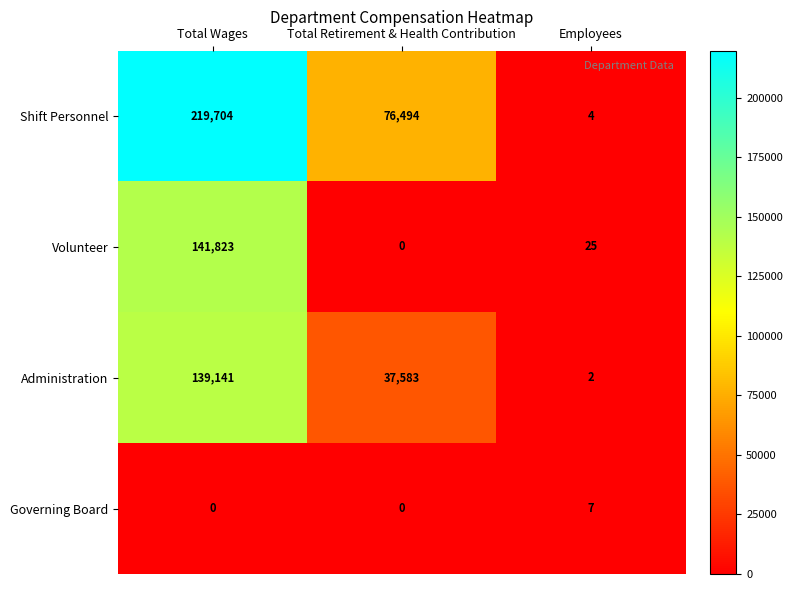

Reading left to right, what are all the values shown in this chart?

Shift Personnel: 219704	76494	4
Volunteer: 141823	0	25
Administration: 139141	37583	2
Governing Board: 0	0	7